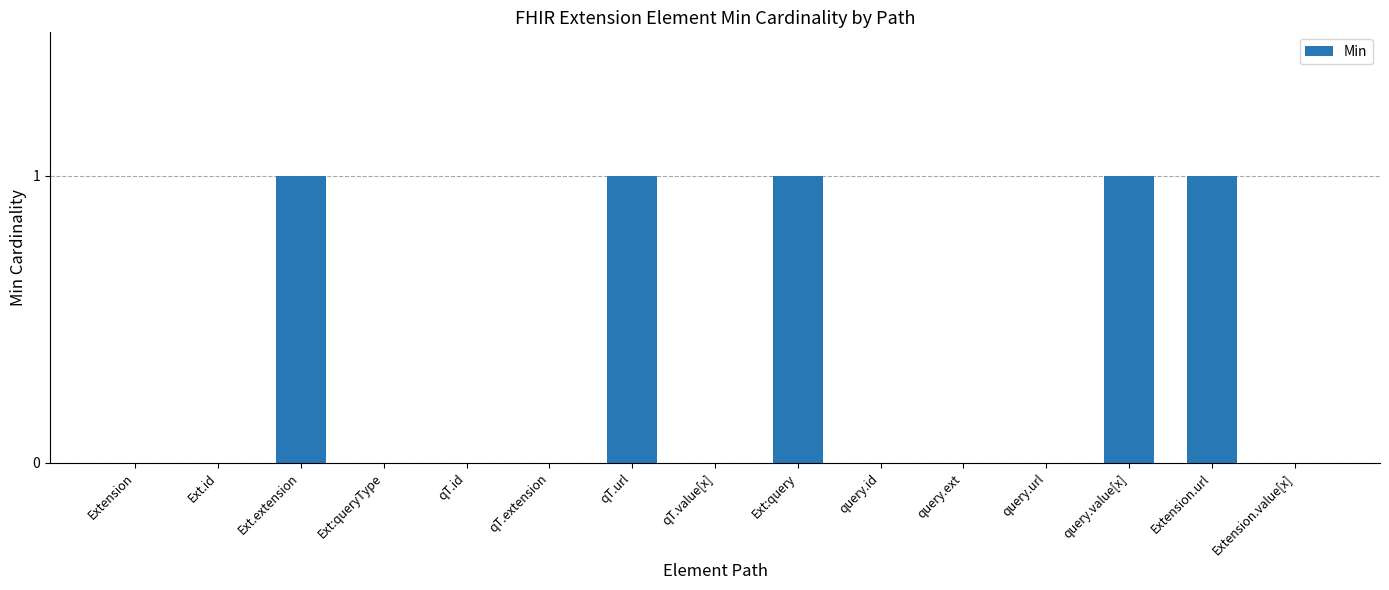

What is the sum of all values?

5